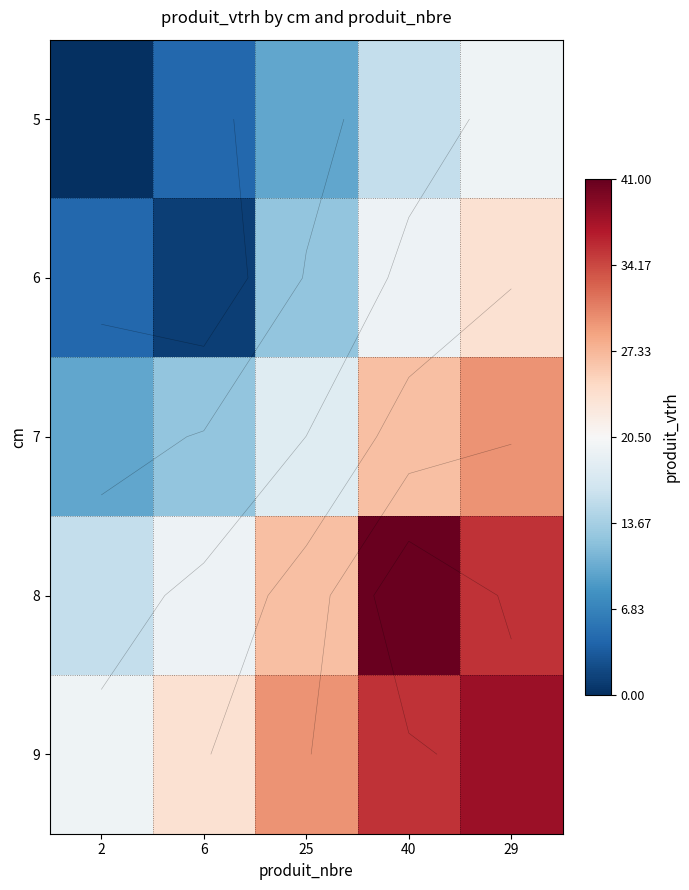

What is the lowest value of the 5 series?

0.1